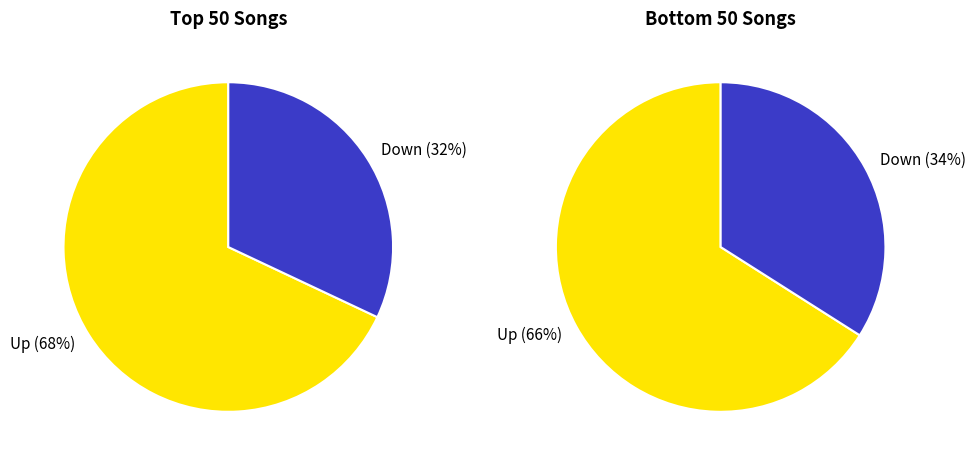

Do up and down together represent more than half of the pie?

Yes